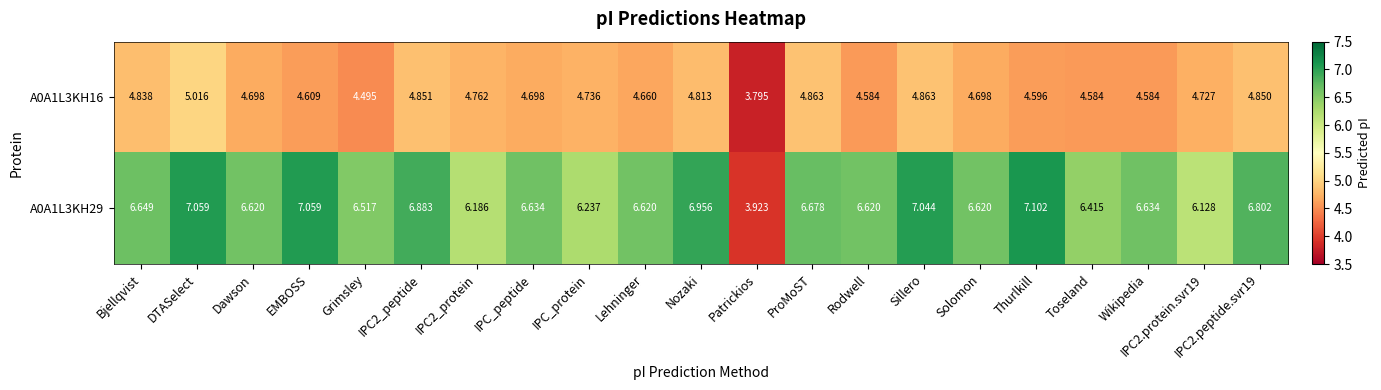

Rank the series by their maximum value, from lowest to highest.

A0A1L3KH16, A0A1L3KH29